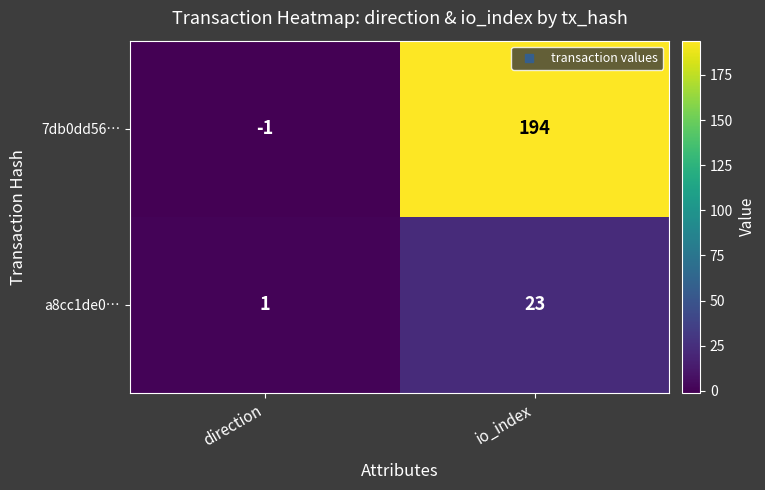

At which label is a8cc1de0… closest to 12?

direction